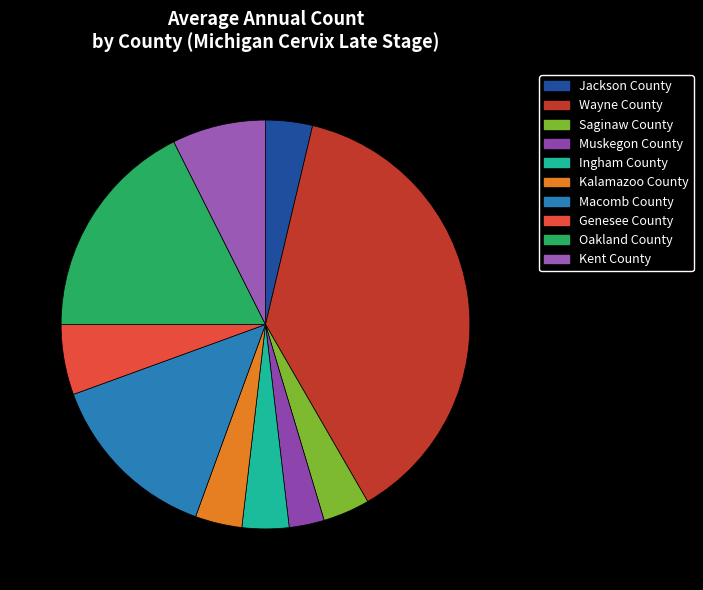

What percentage is NOT represented by Genesee County?

94.4%